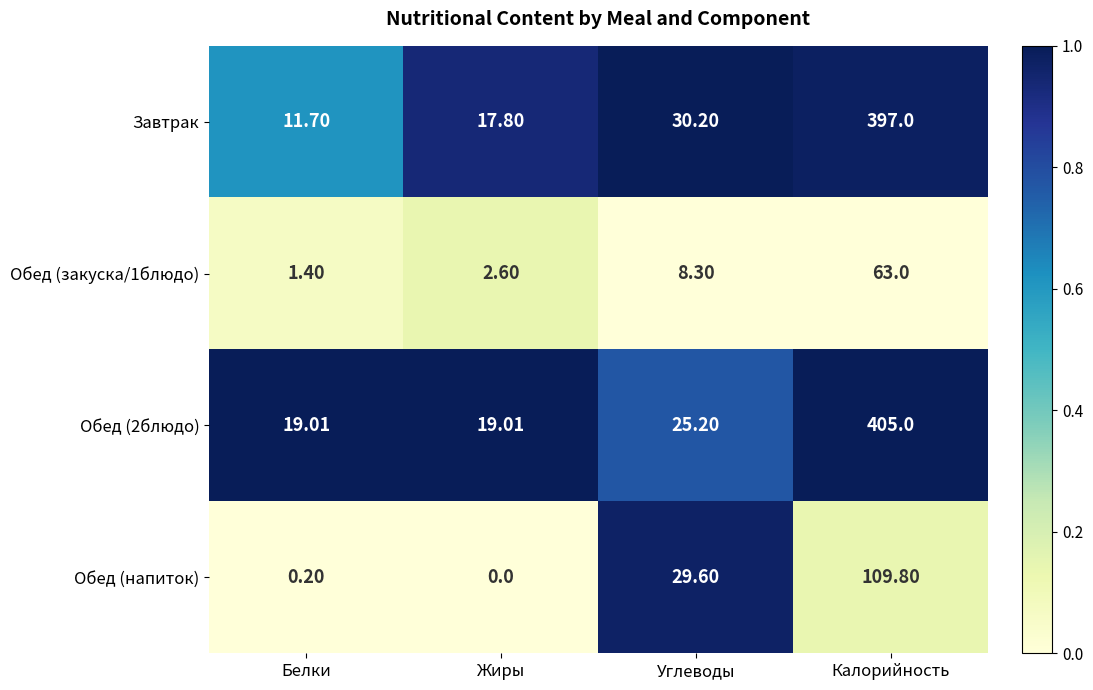

At which label is Обед (напиток) closest to 54?

Углеводы